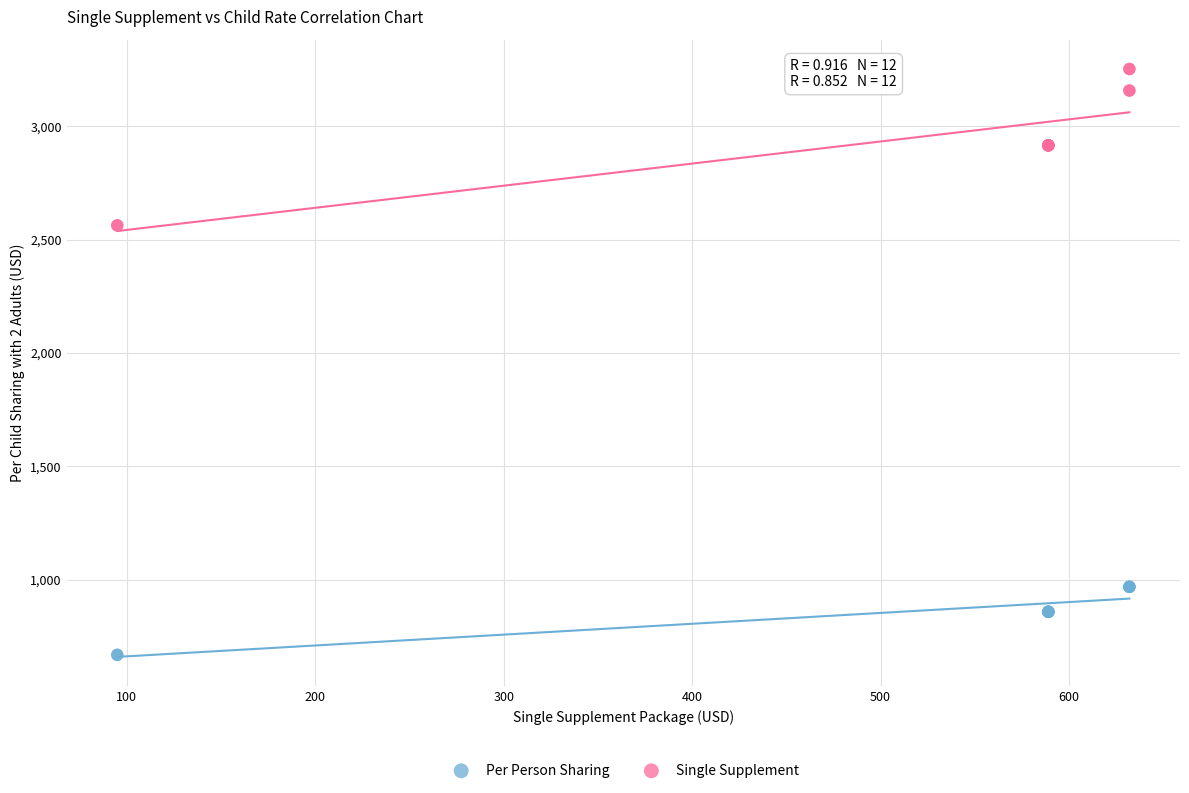

Which series has the largest Y range (max minus min)?

Single Supplement